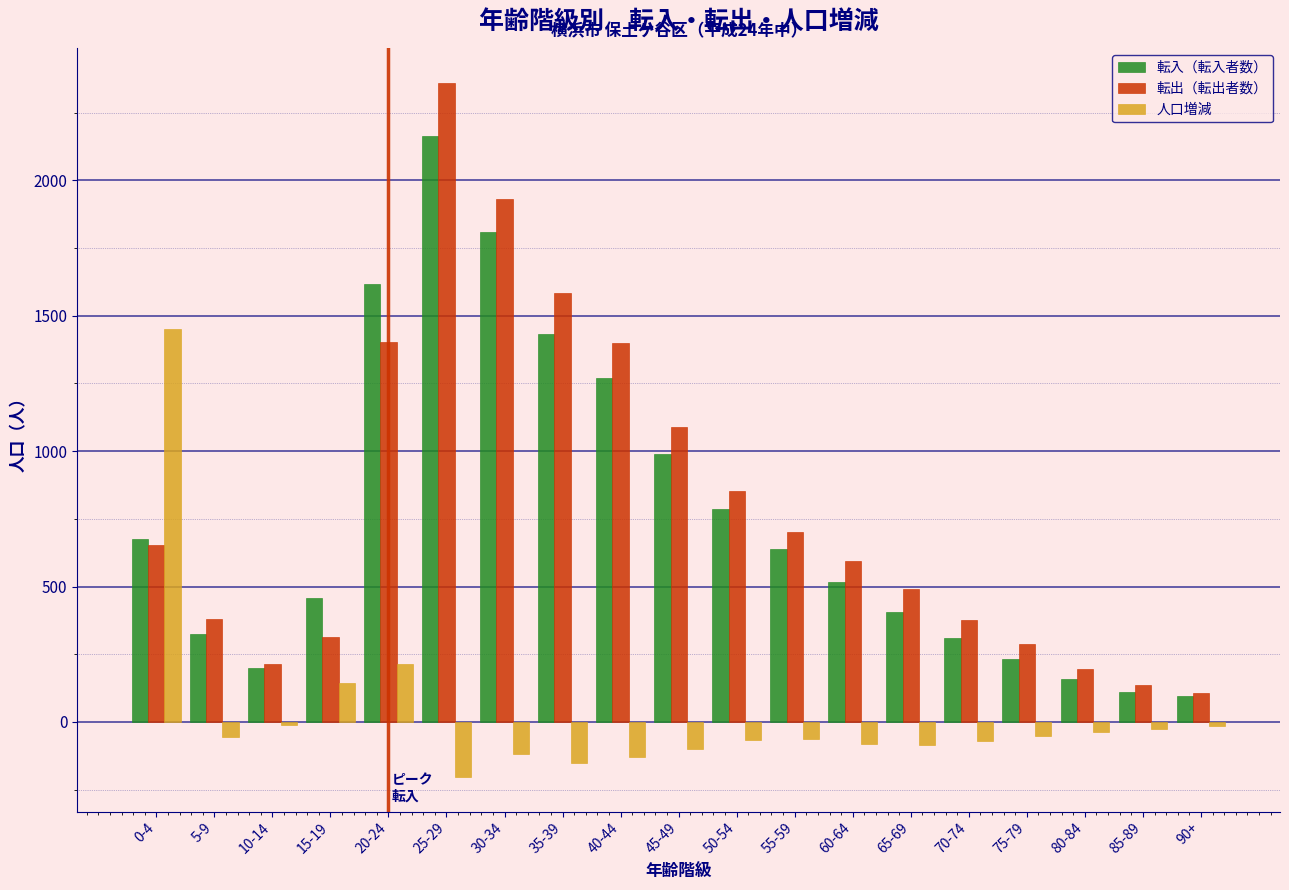

Between 5-9 and 45-49, which series saw the biggest shift?

転出（転出者数）